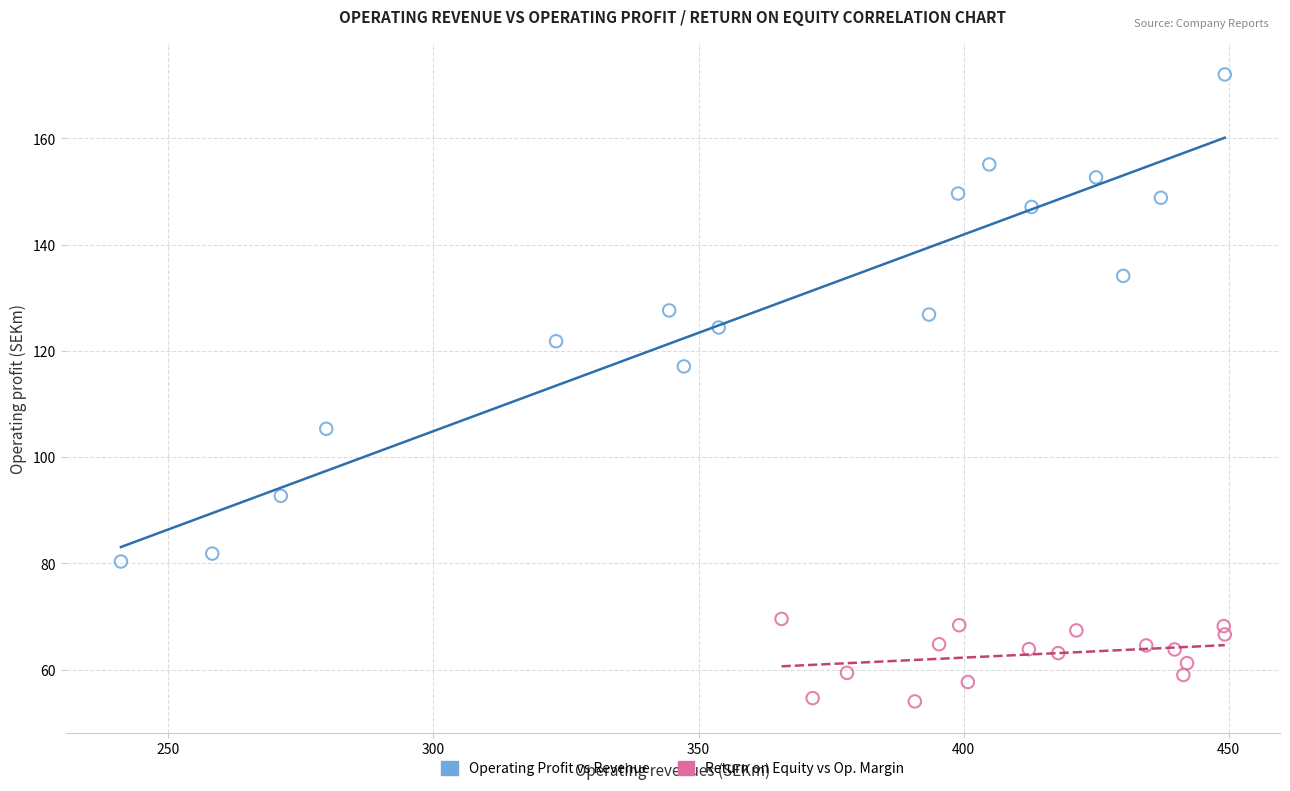

Which series contains the highest Y value?

Operating Profit vs Revenue